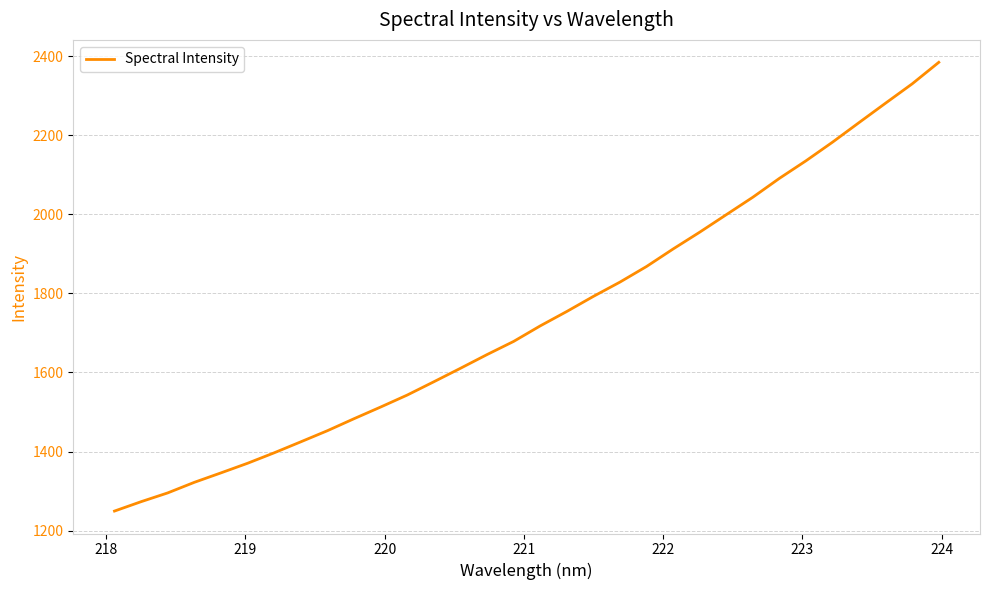

How many categories are shown in the chart?

32